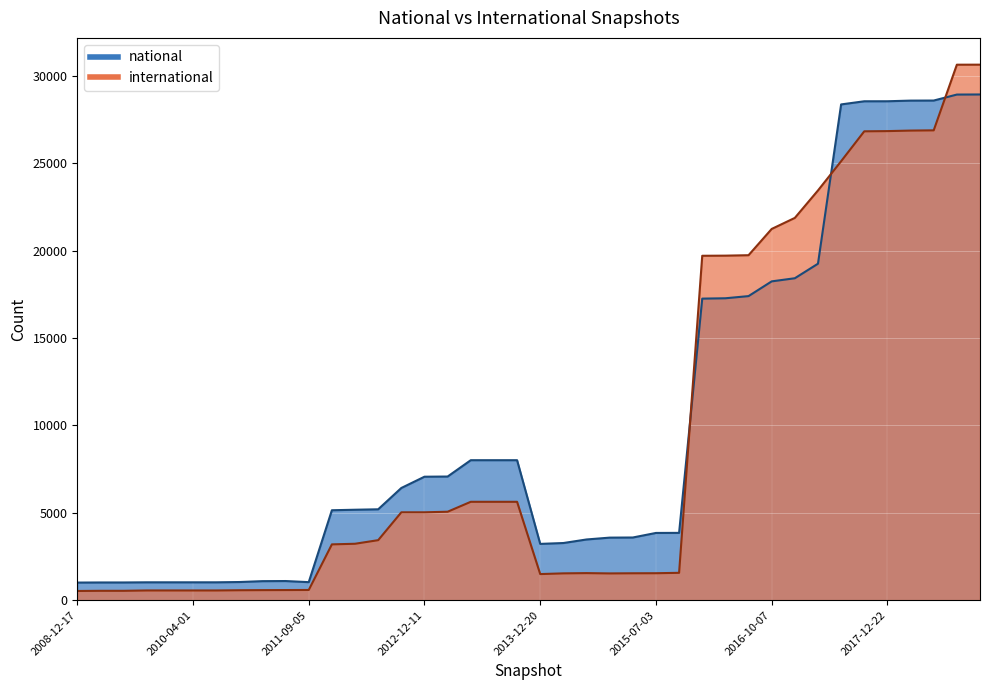

Which has a higher value, 2014-03-28 or 2013-02-20?

2013-02-20